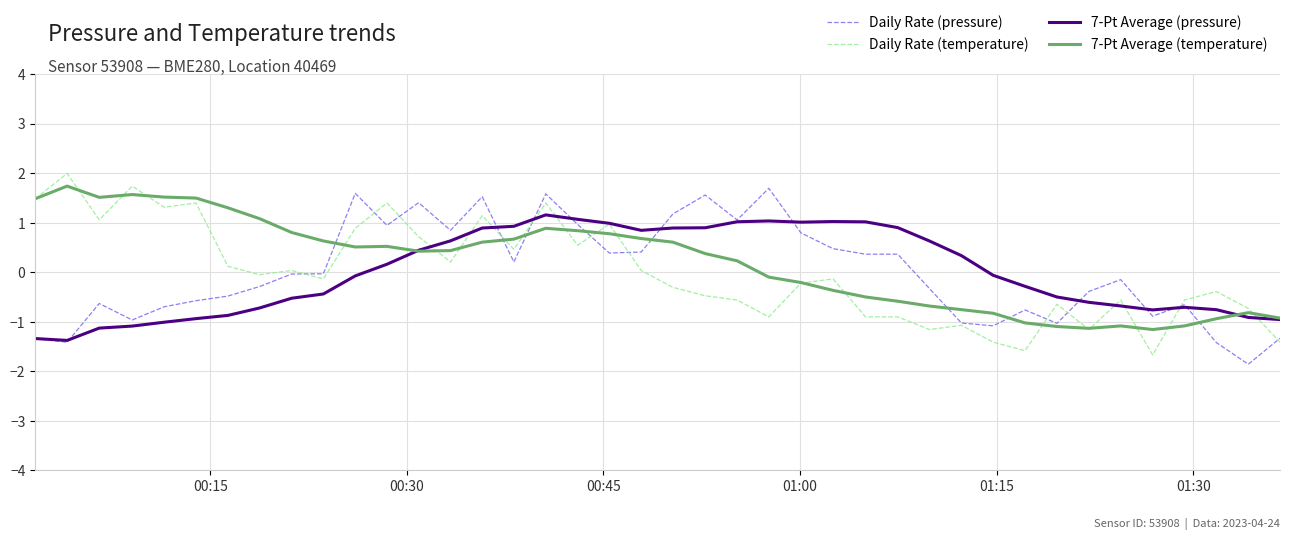

What is the highest value of the Daily Rate (temperature) series?

2.0